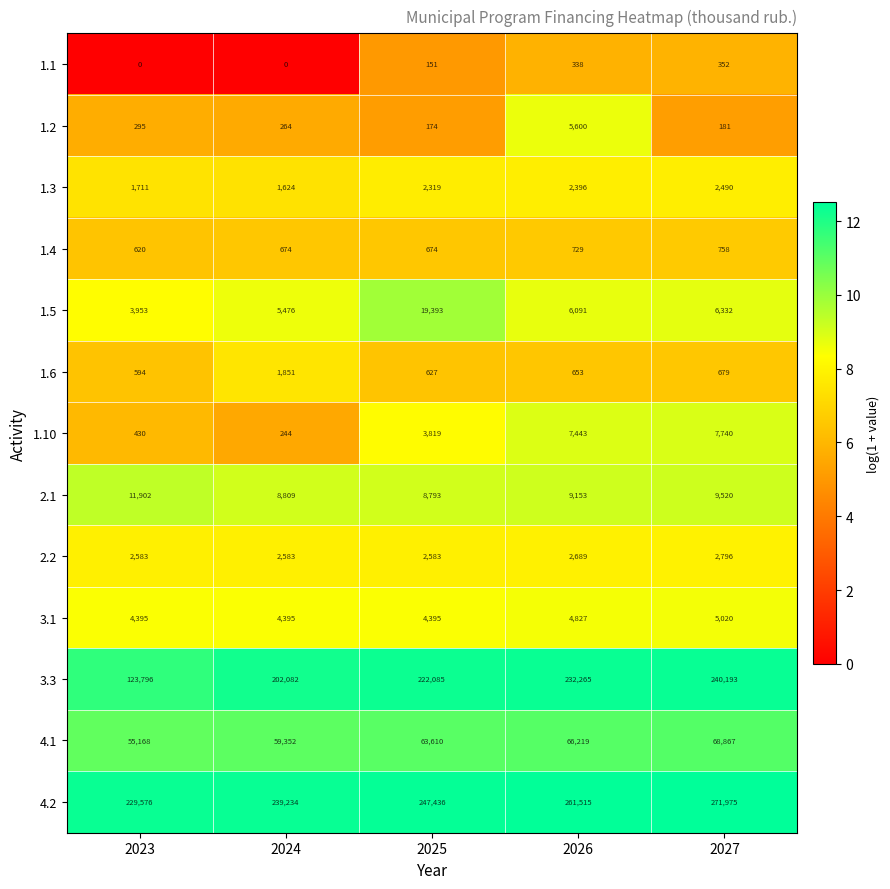

What is the approximate value of 3.1 at 2023, to the nearest 10?

4400